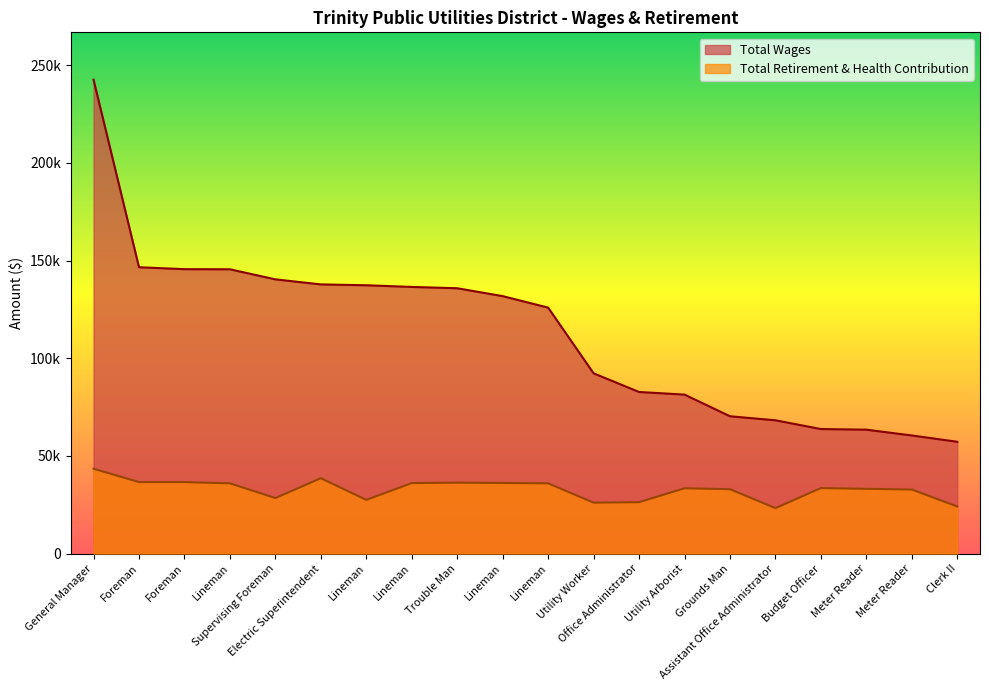

What is the difference between the second highest and second lowest values in the Total Retirement & Health Contribution series?

14466